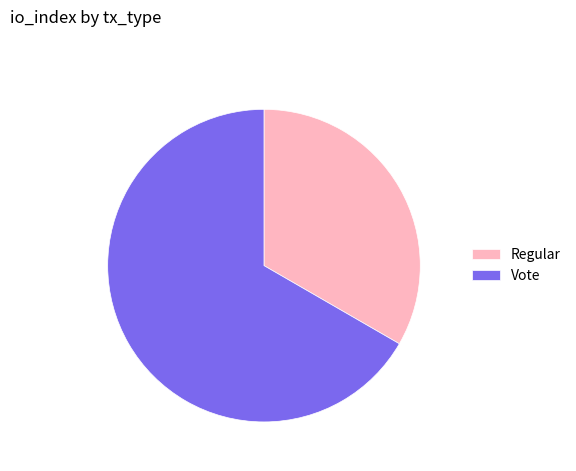

Do Vote and Regular together represent more than half of the pie?

Yes